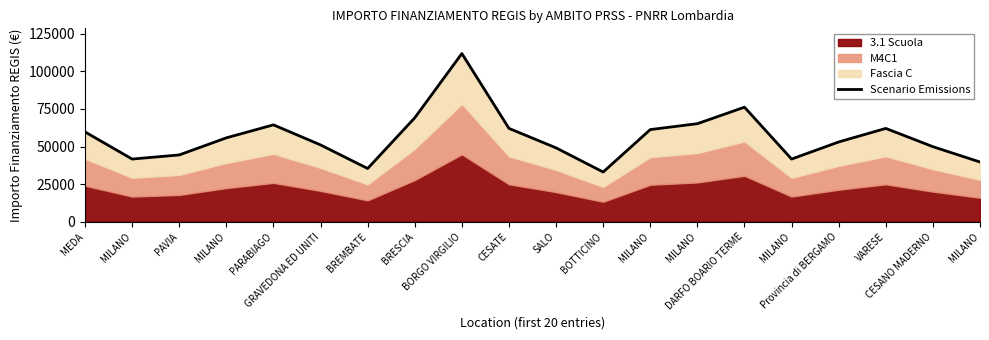

The chart shows a value of 61312.6 at MILANO. True or false?

False